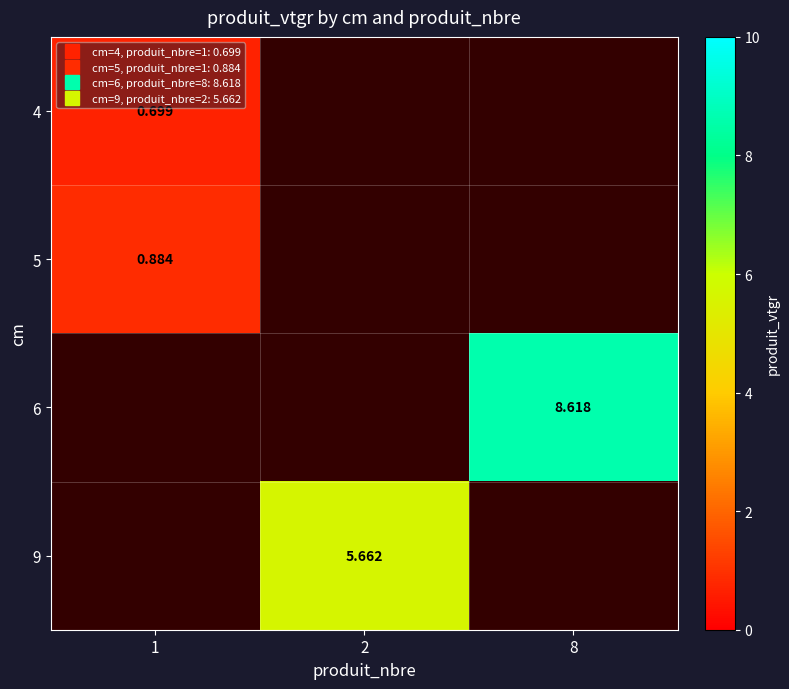

Which has a higher value, 1 or 8?

8